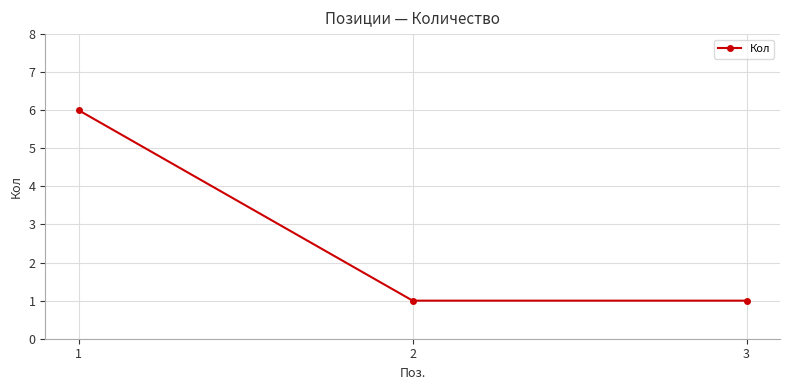

What is the difference between the maximum and minimum values?

5